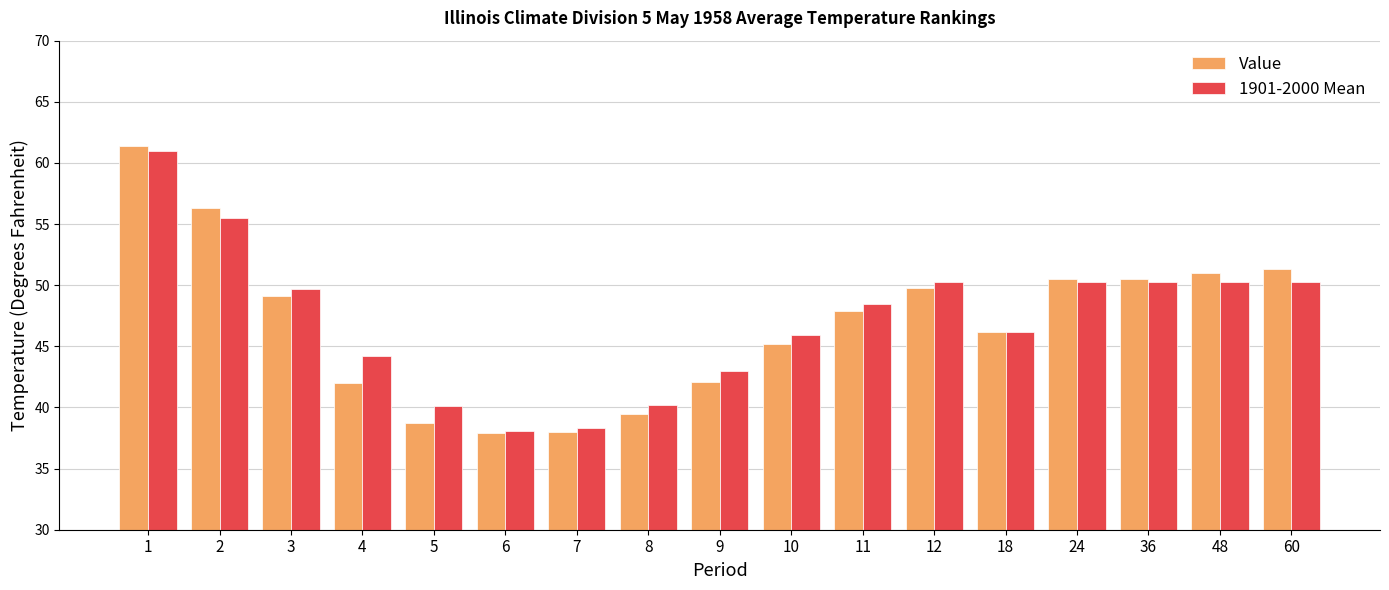

What is the sum of the 1901-2000 Mean values at 7 and 1?

99.3